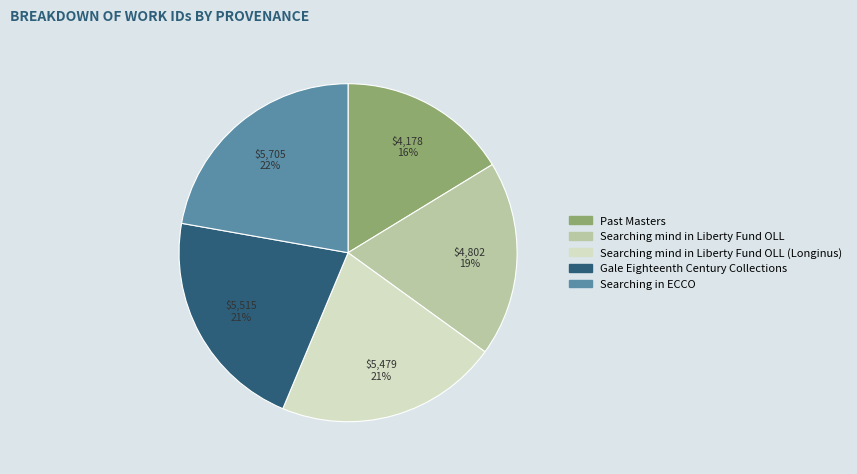

Is there a majority slice in this chart?

No